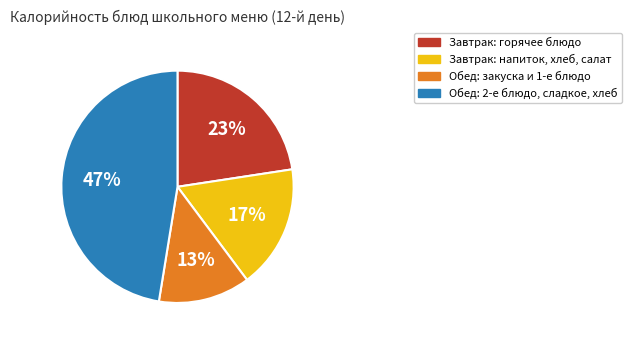

Rank the categories by value from lowest to highest.

Обед: закуска и 1-е блюдо, Завтрак: напиток, хлеб, салат, Завтрак: горячее блюдо, Обед: 2-е блюдо, сладкое, хлеб